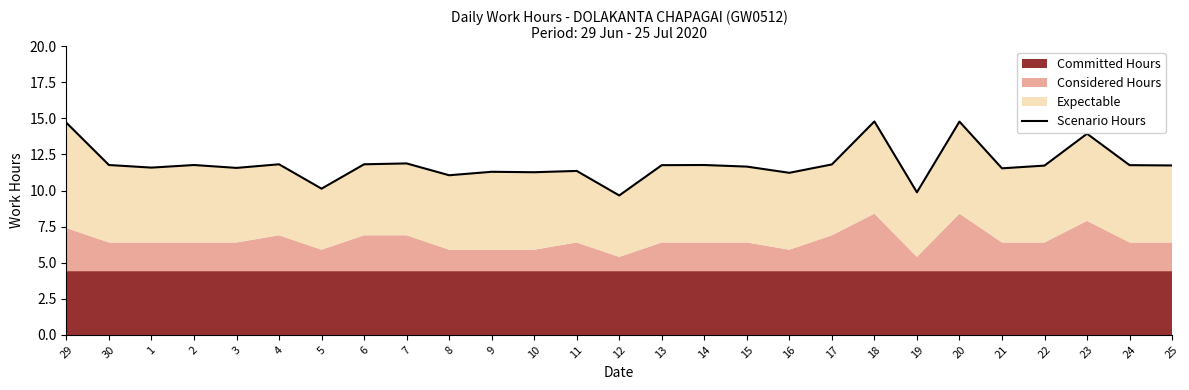

Reading left to right, list all the values displayed in this chart.

29=14.7	30=11.8	1=11.6	2=11.8	3=11.6	4=11.8	5=10.1	6=11.8	7=11.9	8=11.1	9=11.3	10=11.3	11=11.4	12=9.7	13=11.8	14=11.8	15=11.7	16=11.2	17=11.8	18=14.8	19=9.9	20=14.8	21=11.5	22=11.7	23=13.9	24=11.8	25=11.7